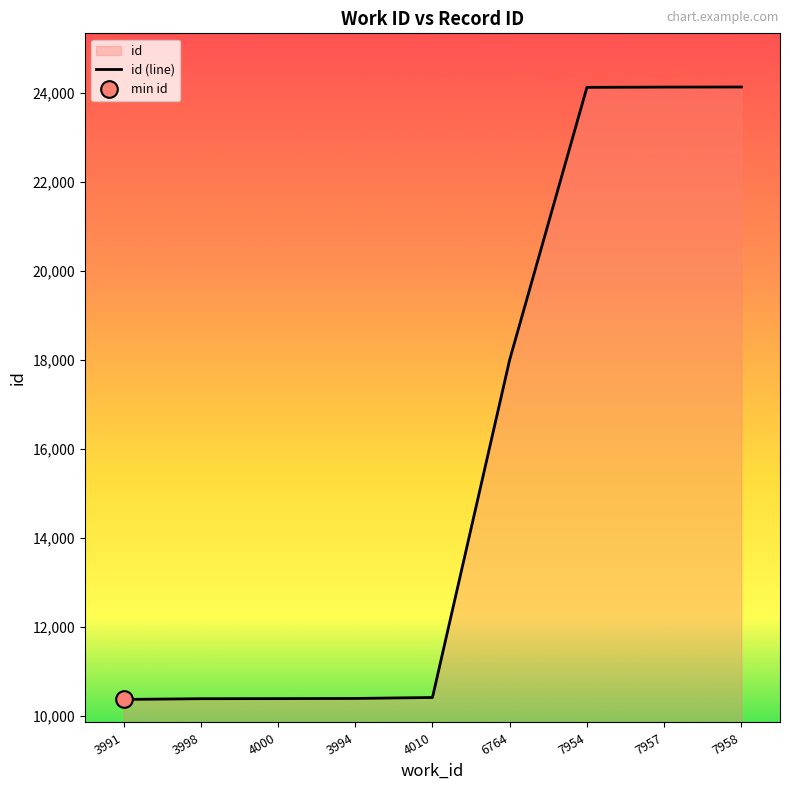

Is it true that the value at 3991 is 10363?

True